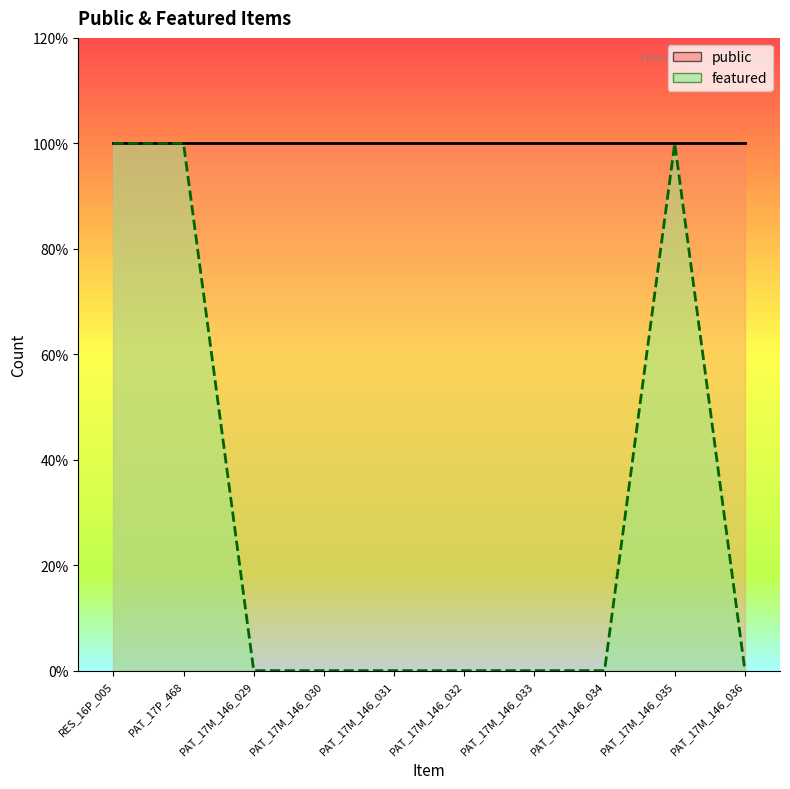

Count the values in the range 0 to 1.

10